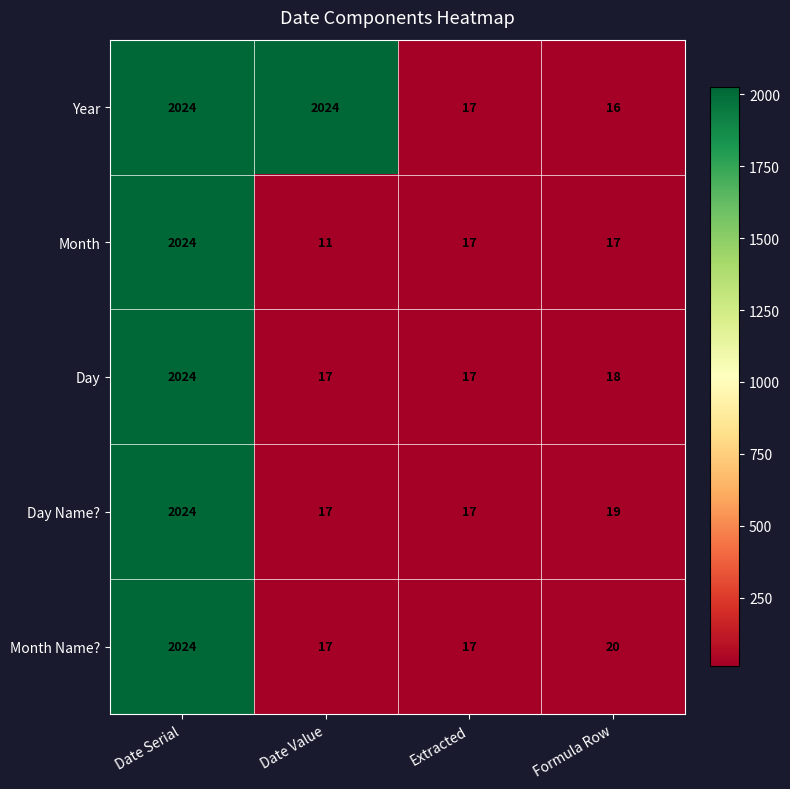

Reading left to right, transcribe all the data shown in this chart.

Year: 2024	2024	17	16
Month: 2024	11	17	17
Day: 2024	17	17	18
Day Name?: 2024	17	17	19
Month Name?: 2024	17	17	20